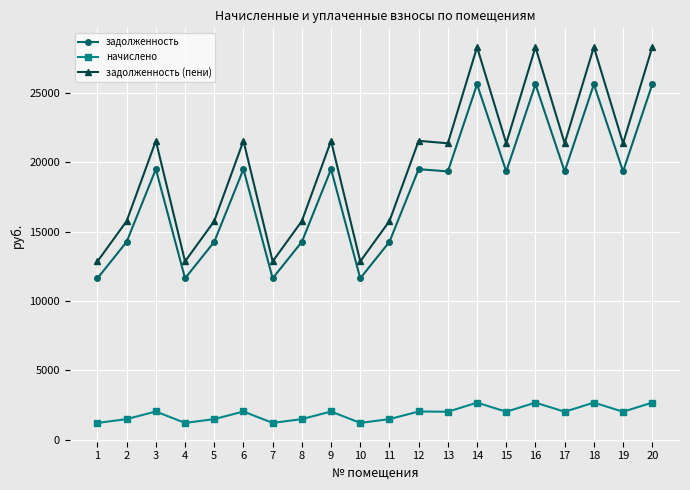

Which series has the widest spread of values?

задолженность (пени)